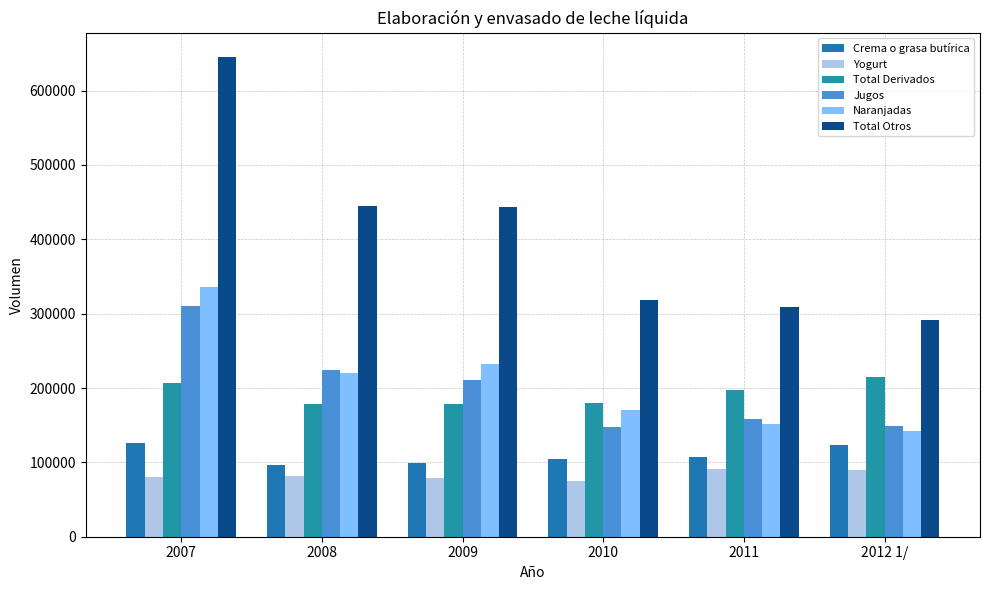

How many bars are there in total?

36